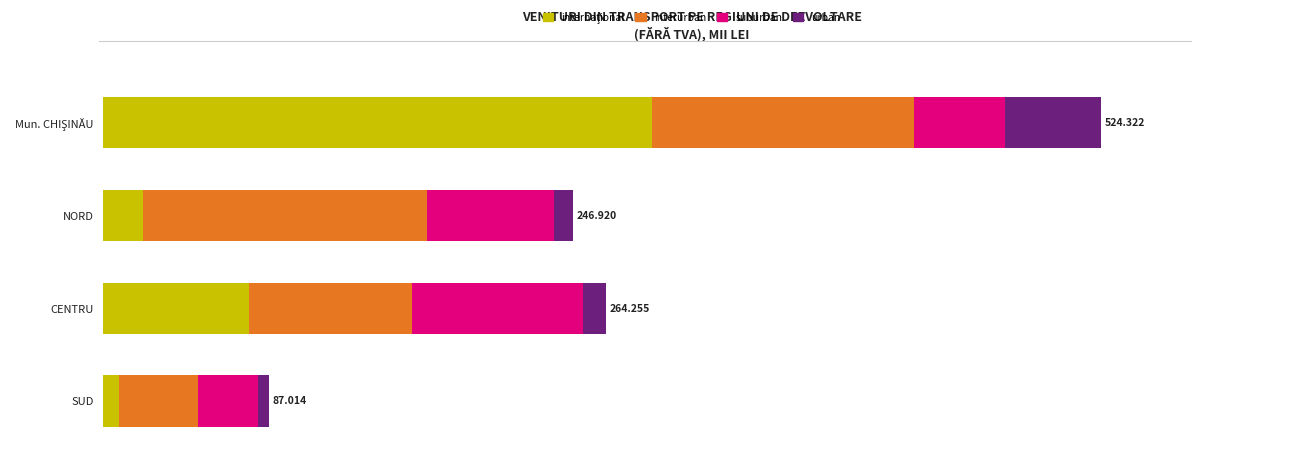

How many bars are there in total?

16